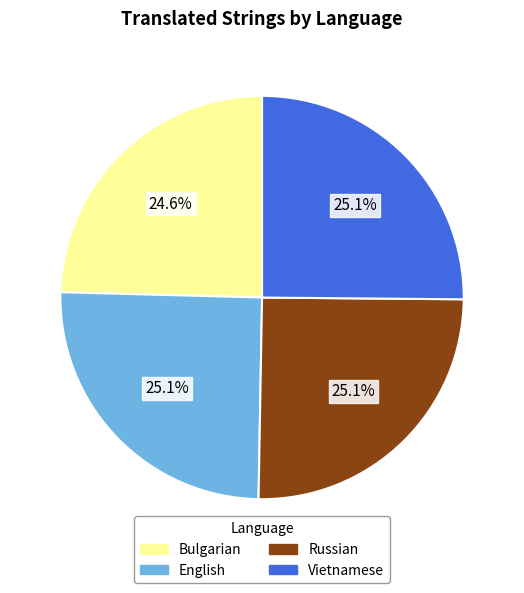

Do English and Russian together represent more than half of the pie?

Yes